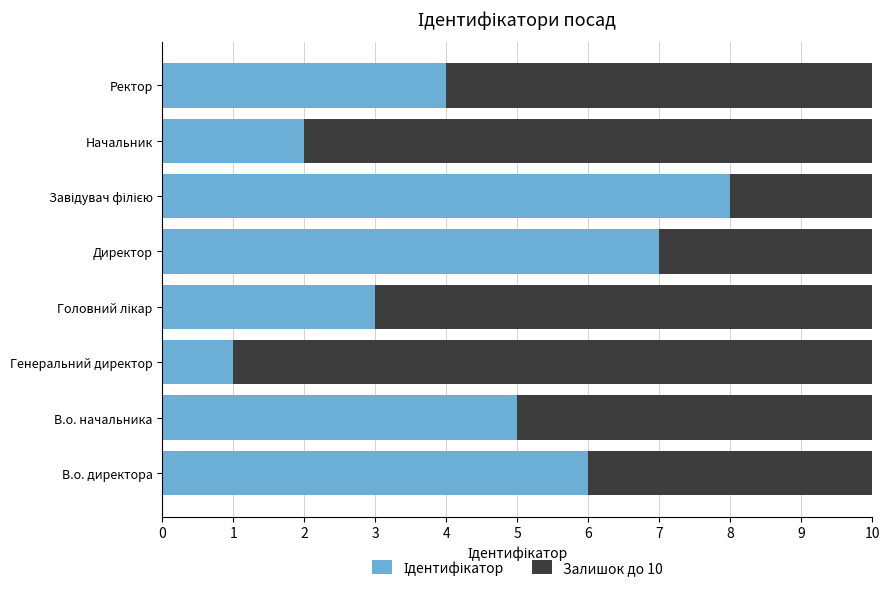

Count the number of categories in the chart.

8